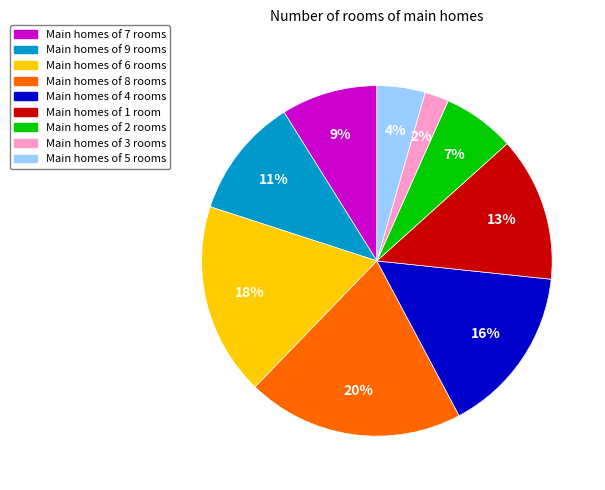

Is there any slice that represents more than half of the pie?

No